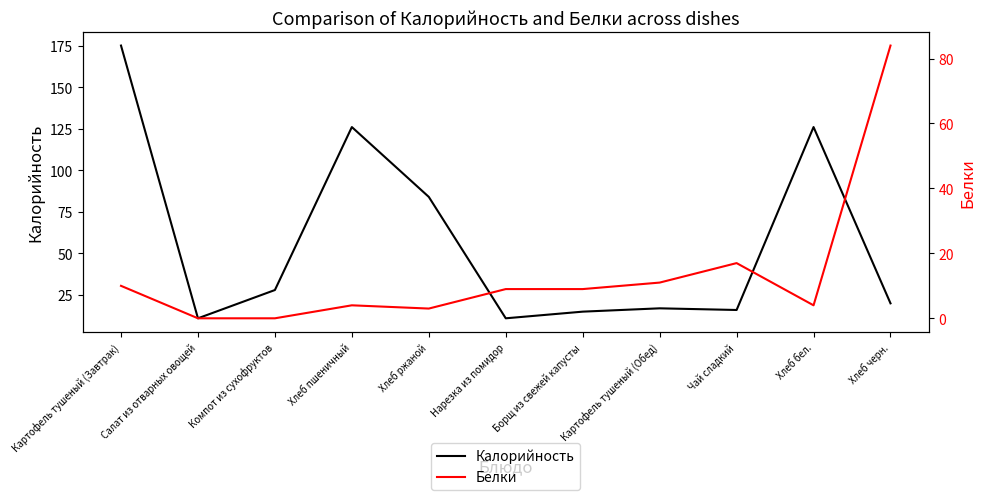

Where is Белки nearest to the value 42?

Чай сладкий